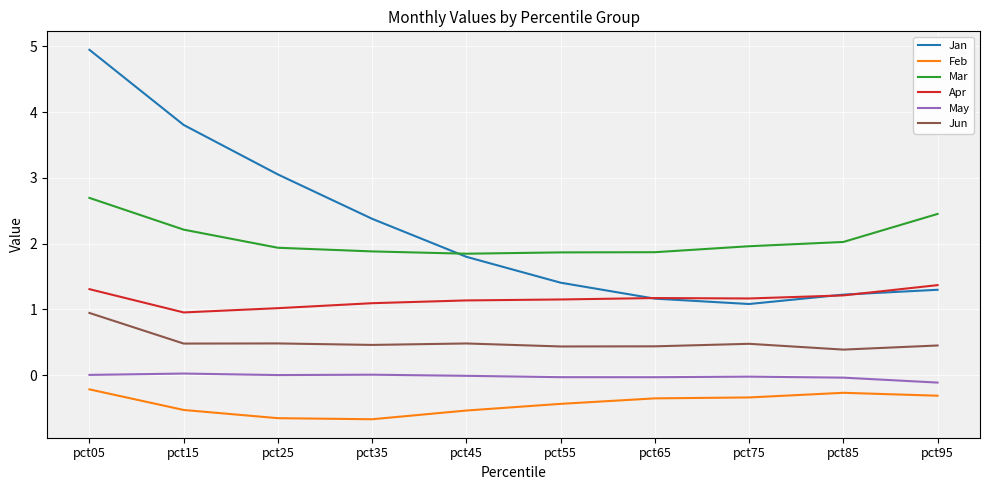

What is the smallest value displayed?

-0.7